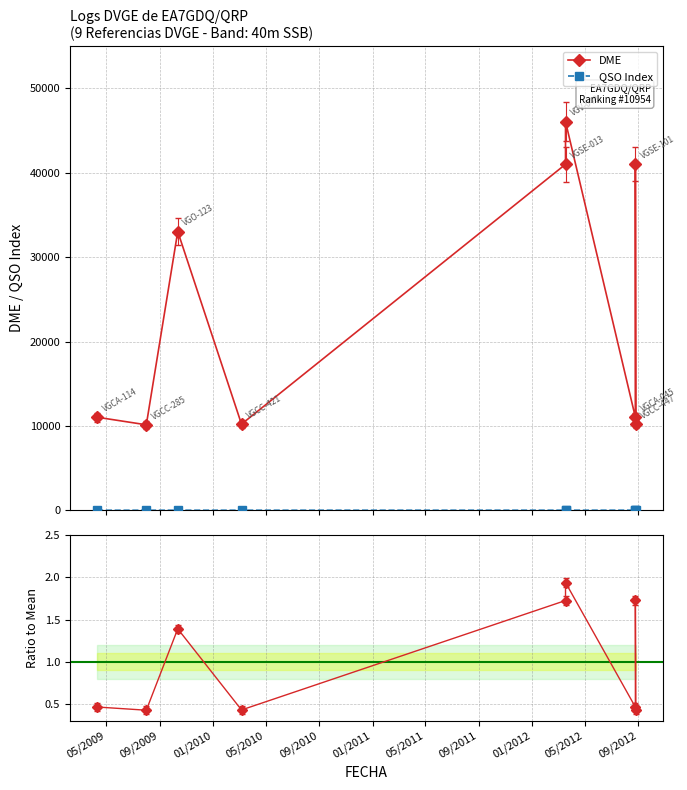

Which label corresponds to the smallest value in the chart?

09/2009